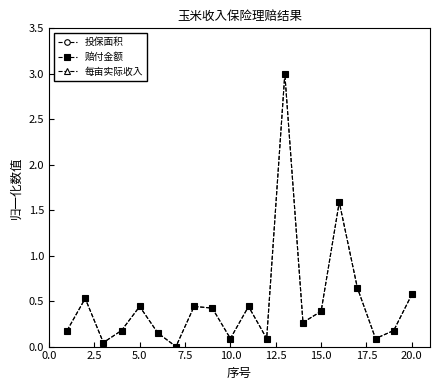

True or false: 每亩实际收入 and 投保面积 intersect in this chart.

False